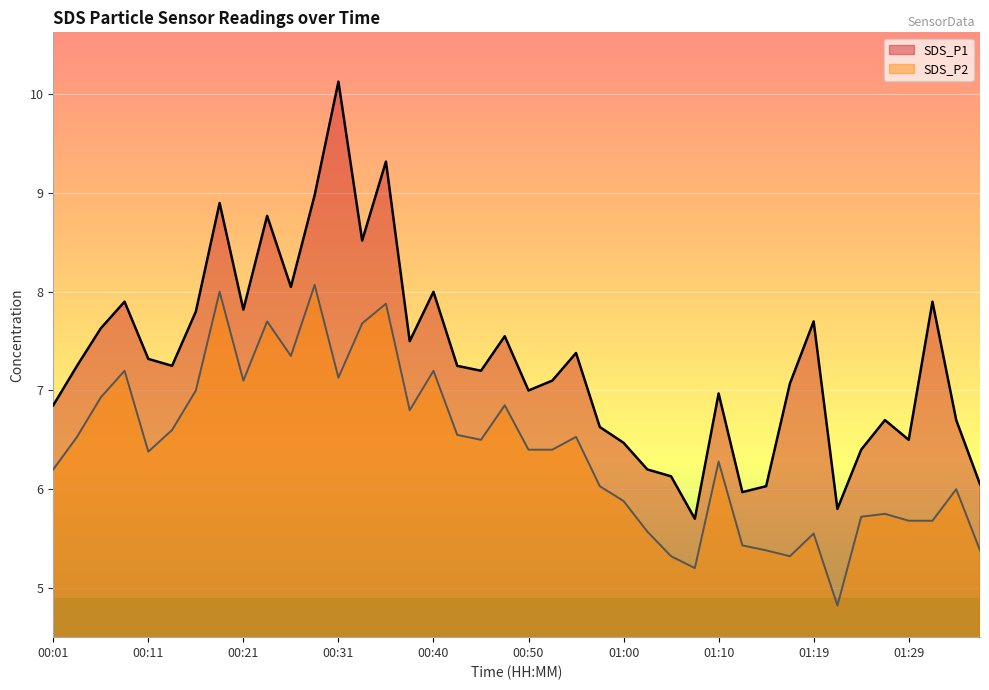

True or false: SDS_P1 and SDS_P2 cross at least once.

False